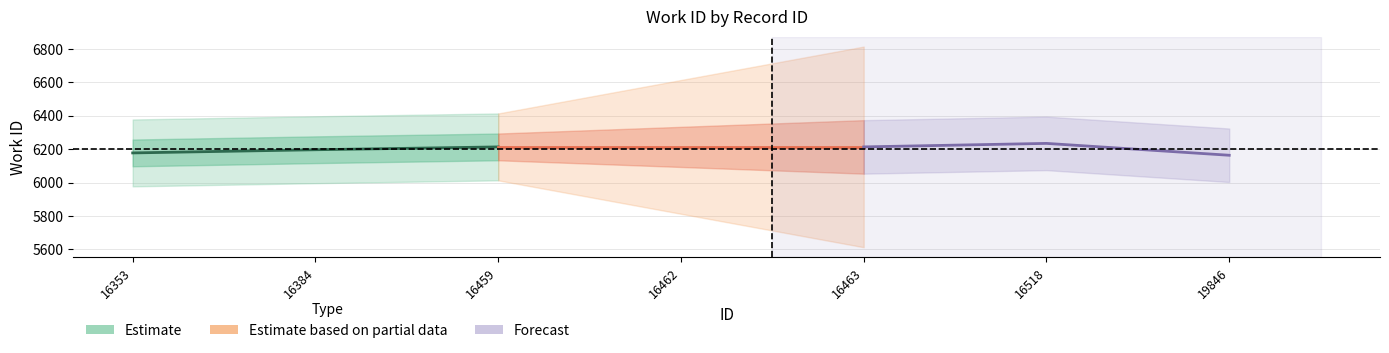

What is the approximate value of Estimate at 16384, to the nearest 5?

6195